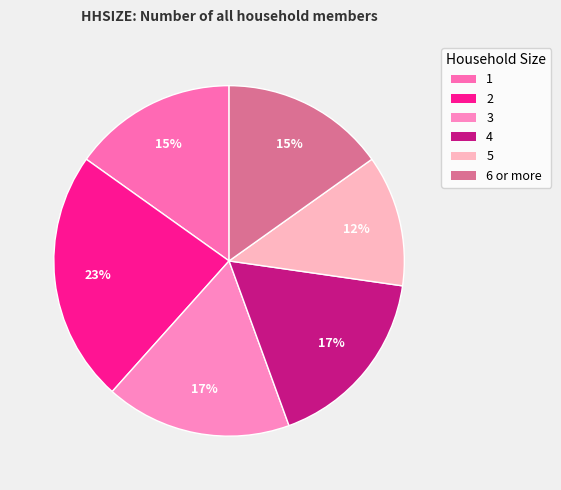

To the nearest percent, what portion does 1 represent?

15%